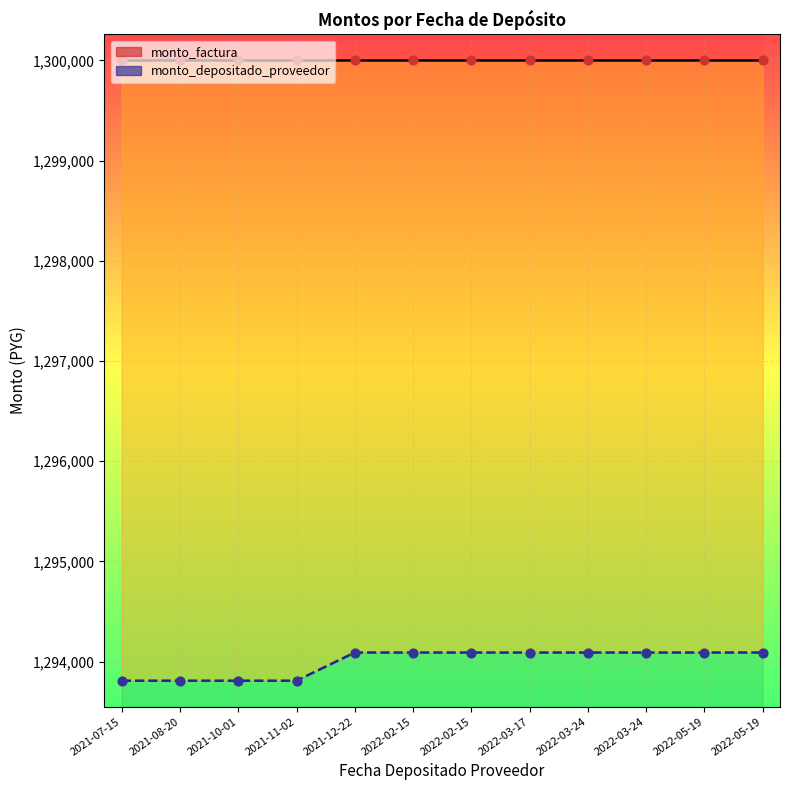

What is the change in value from 2021-08-20 to 2022-05-19?

+281